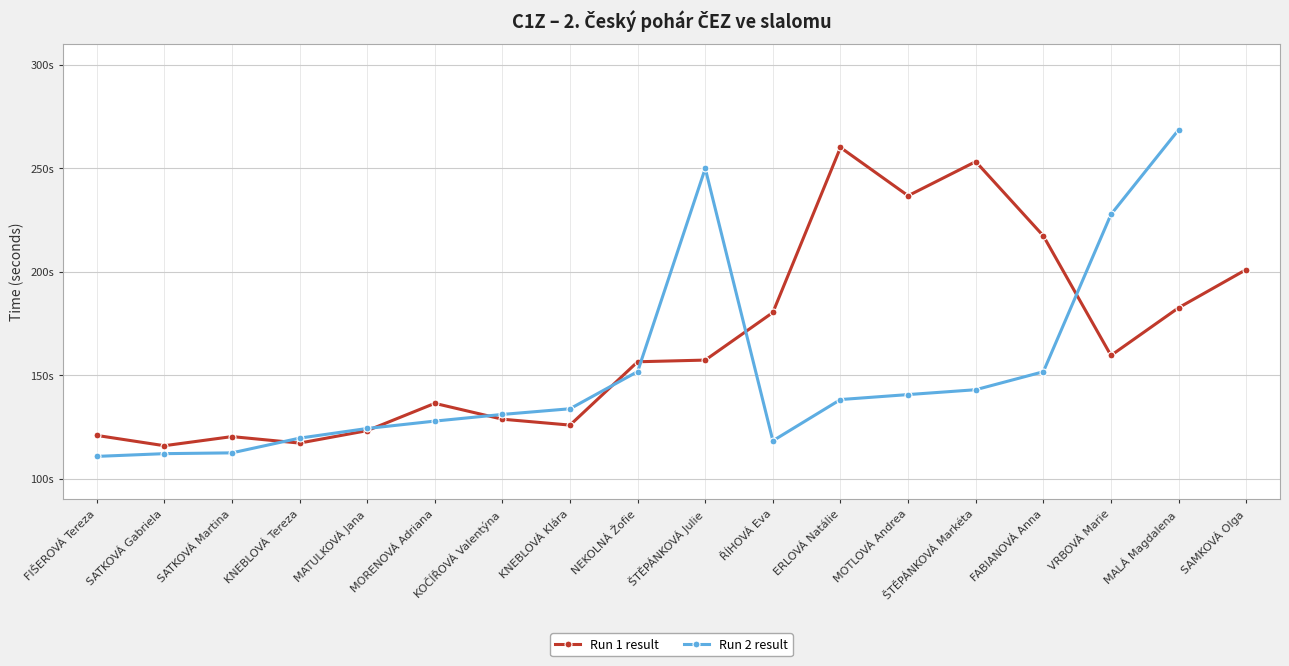

The value of Run 2 result at SATKOVÁ Gabriela is 49.1. True or false?

False